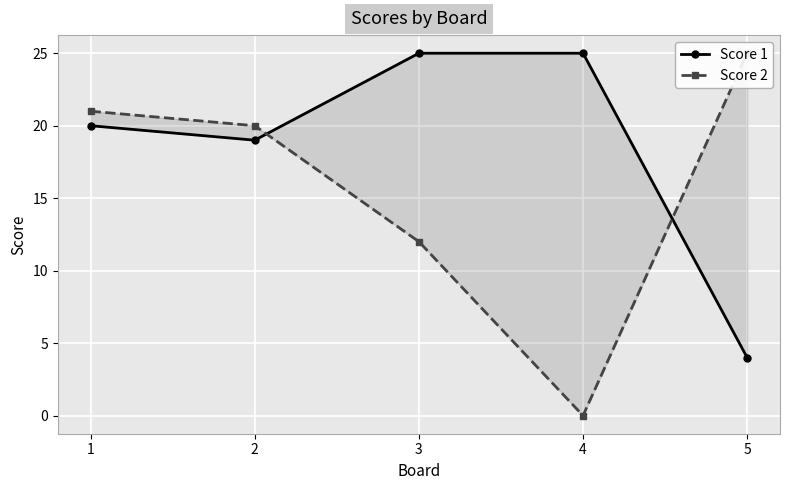

What are all the series names shown in the legend?

Score 1, Score 2